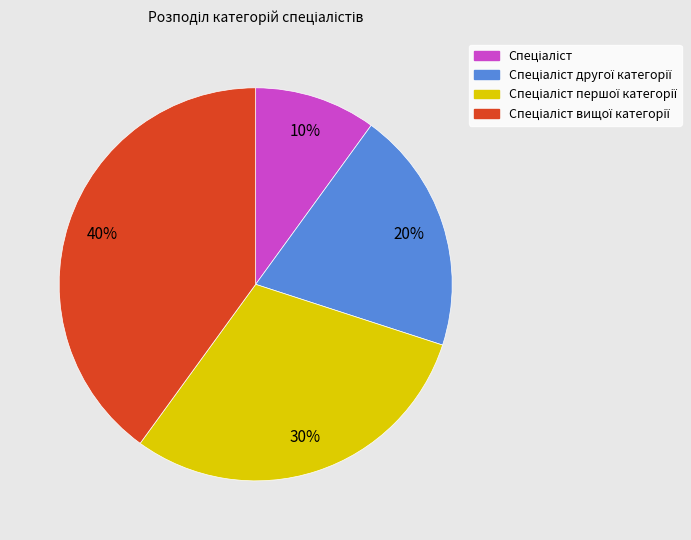

How many segments does this pie chart have?

4